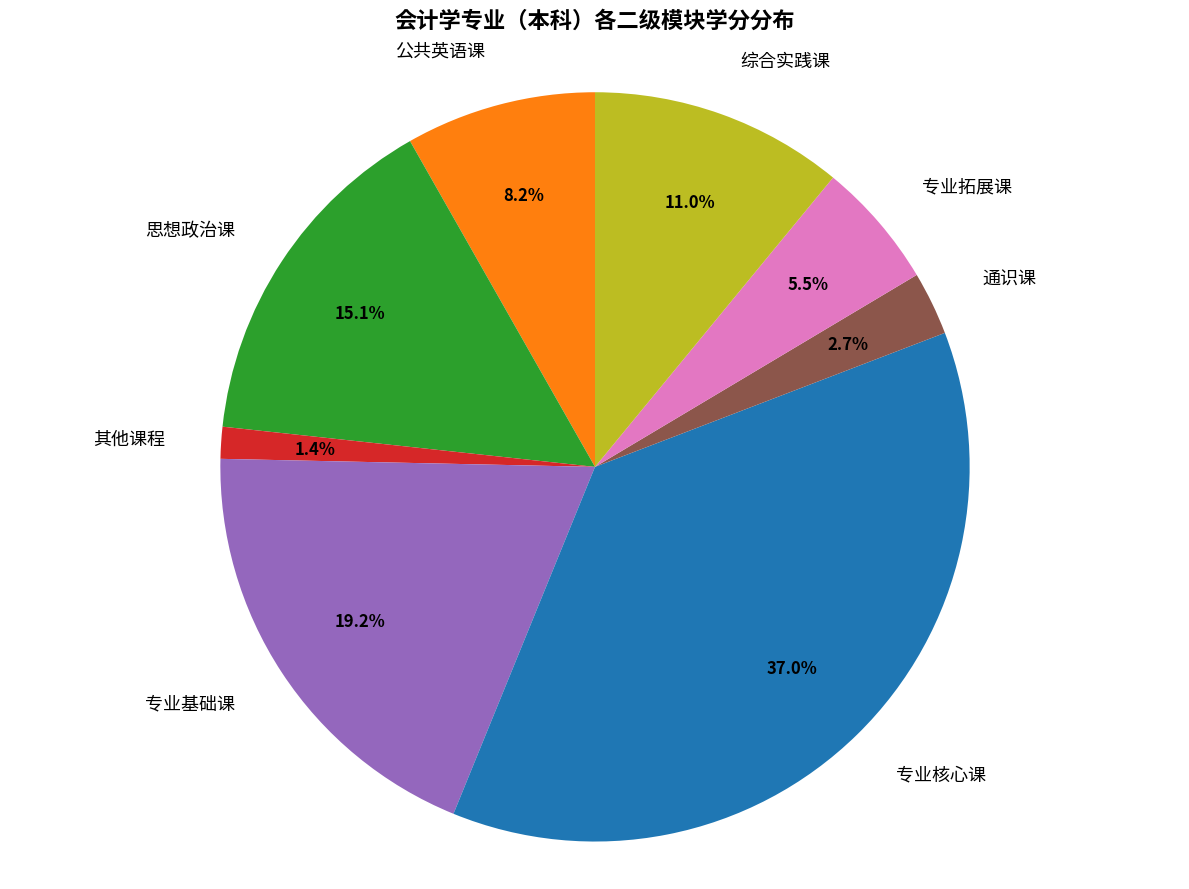

Which category has the smallest portion of the pie?

其他课程